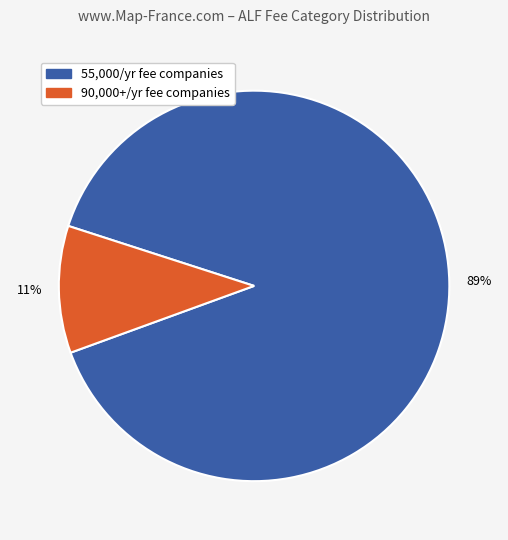

Is there any slice that represents more than half of the pie?

Yes